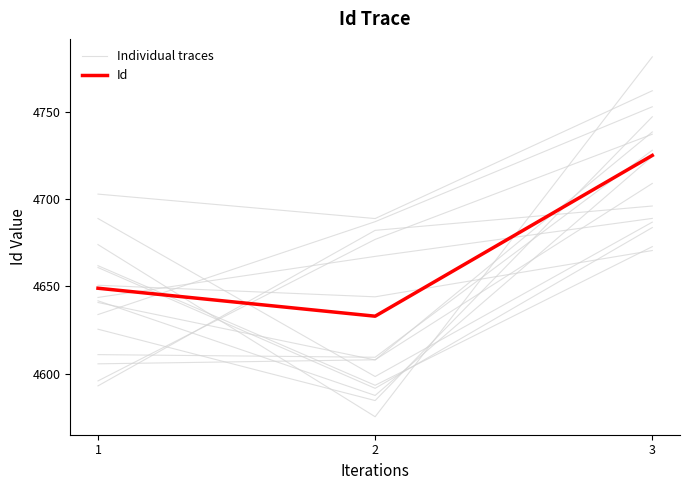

Which series has the largest range (max minus min)?

Individual traces